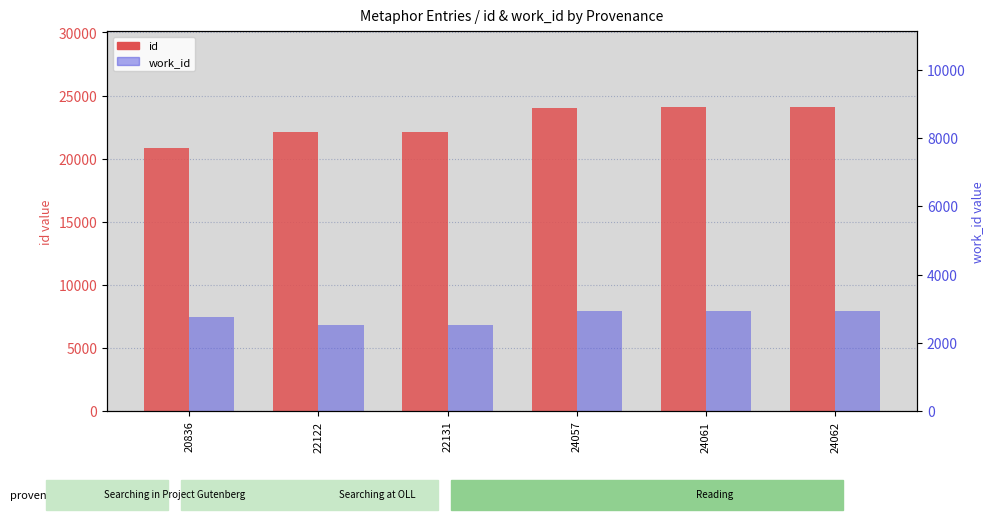

What is the lowest value of the work_id series?

6808